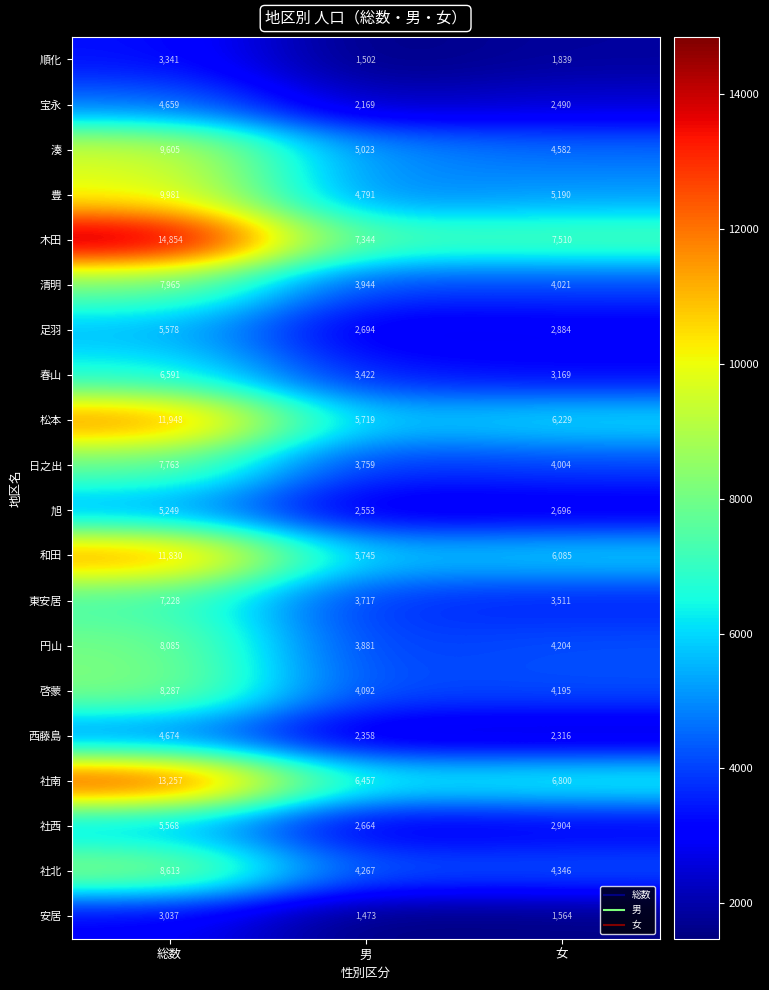

How many values in the 和田 series are below 6085?

1